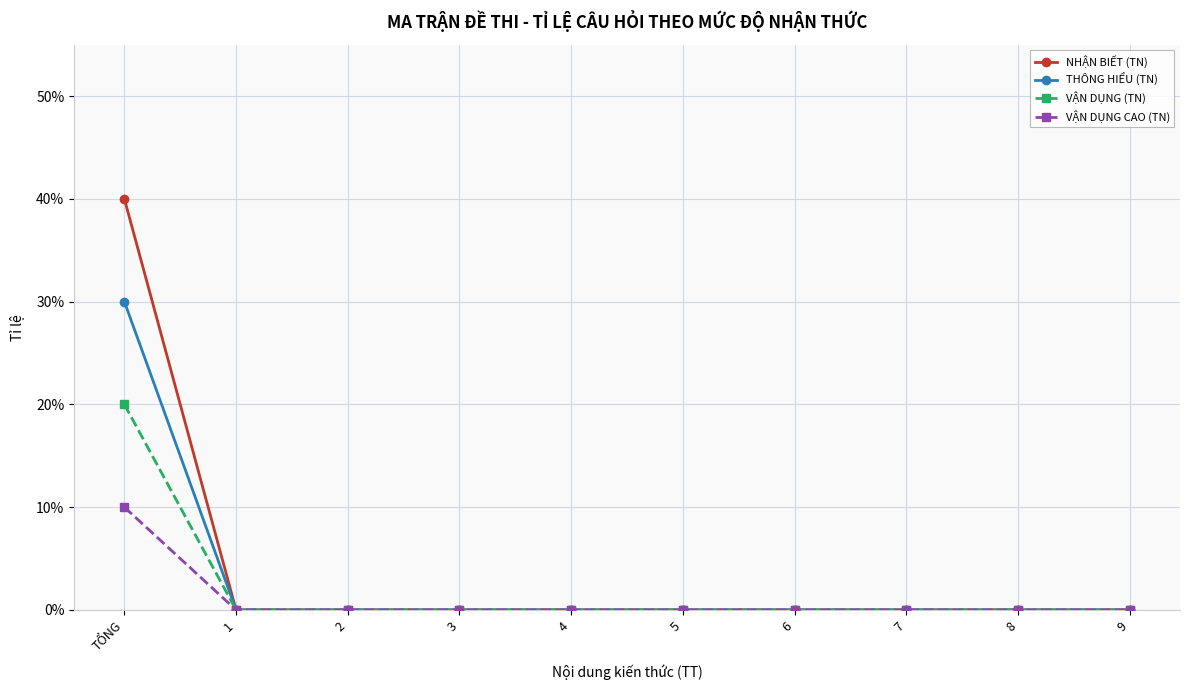

What position from the right is 1?

9